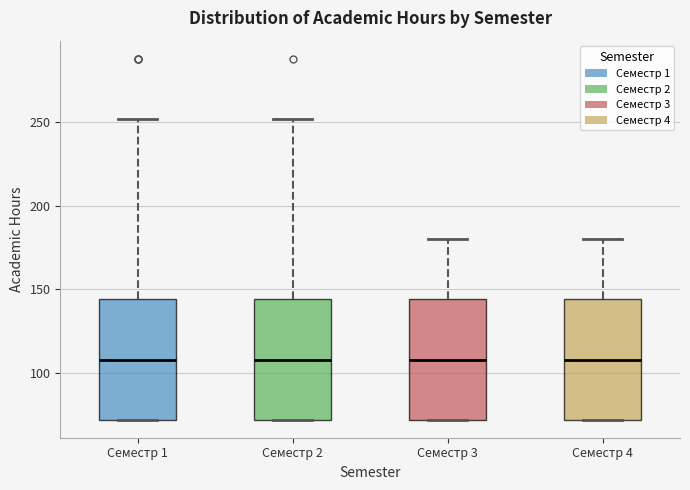

Where does the median line of the box for Семестр 2 sit on the y-axis? The values are not printed on the chart, so give them approximately, as read against the axis.

110